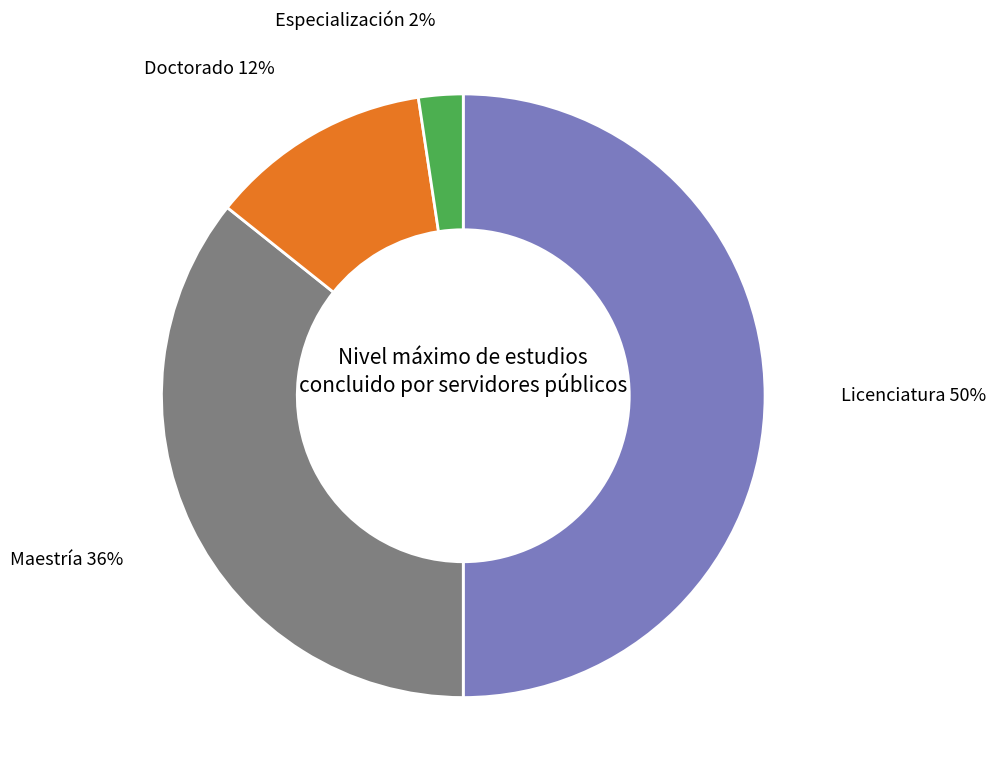

How many segments does this pie chart have?

4